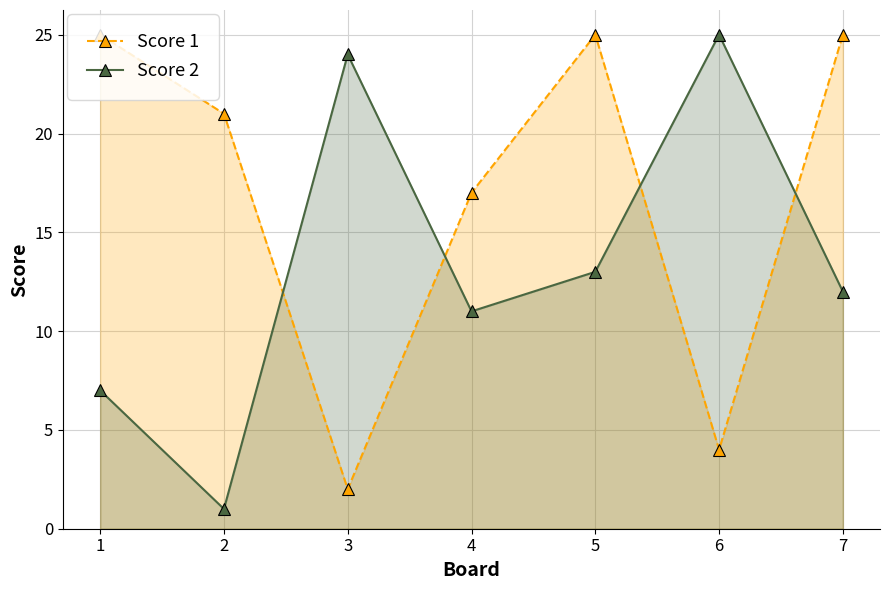

Where do Score 2 and Score 1 first cross each other?

2 and 3